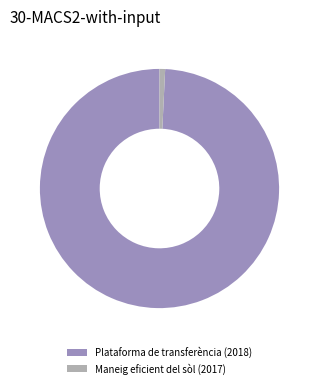

Do Maneig eficient del sòl (2017) and Plataforma de transferència (2018) together represent more than half of the pie?

Yes